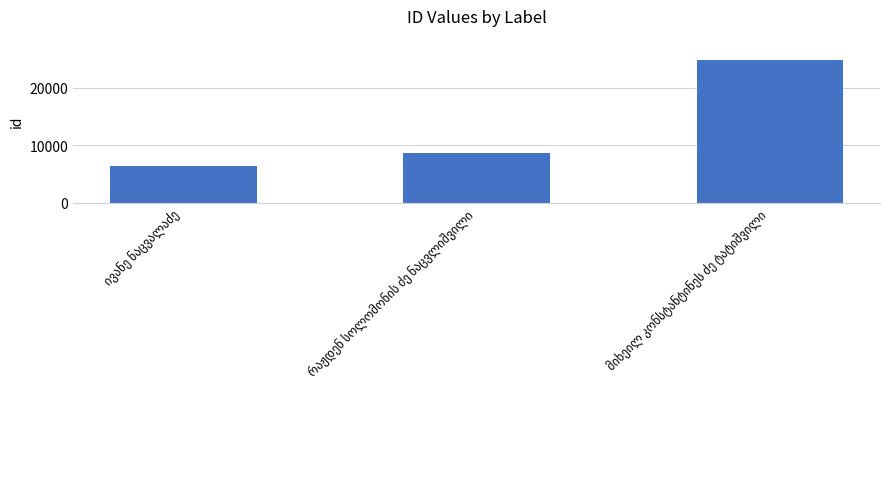

What is the value of the 1st bar from the left?

6472